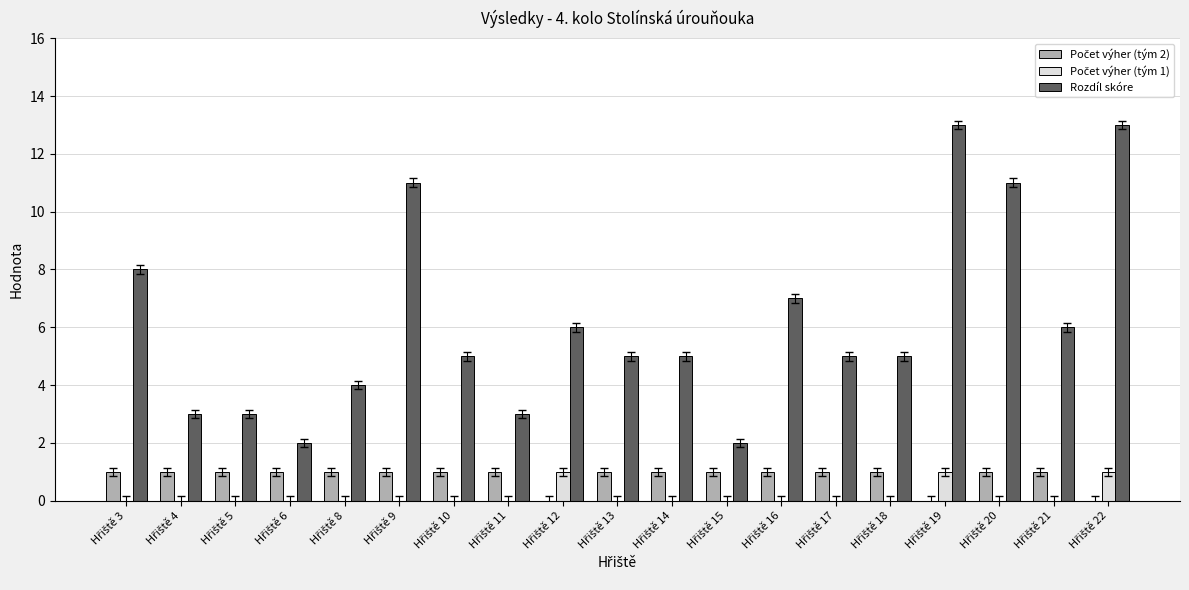

Which series has the largest total across all categories?

Rozdíl skóre